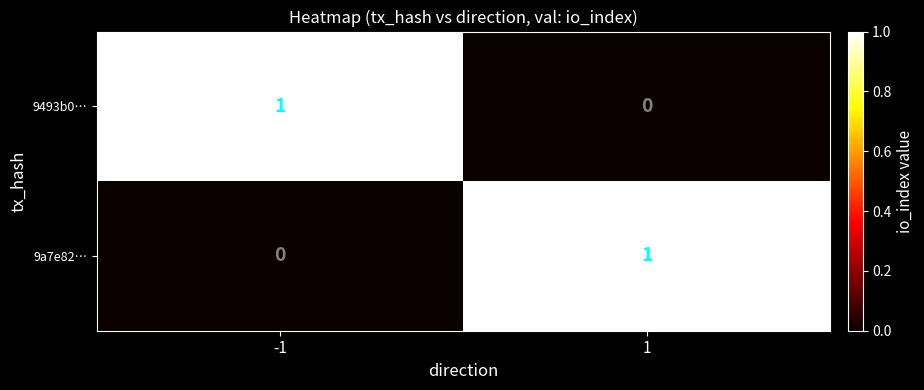

The value of 9a7e82… at -1 is 0. True or false?

True